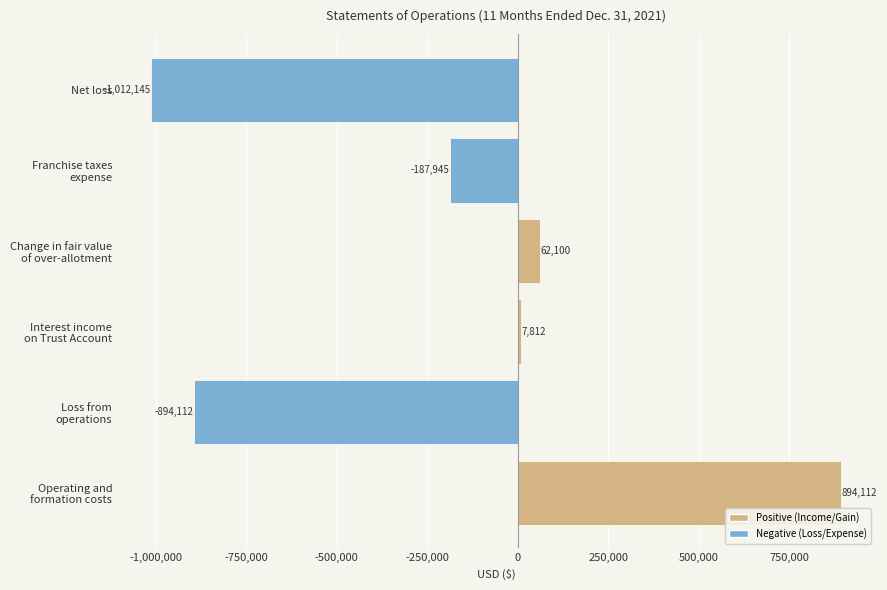

Reading bottom to top, transcribe all the data shown in this chart.

894112	-894112	7812	62100	-187945	-1012145